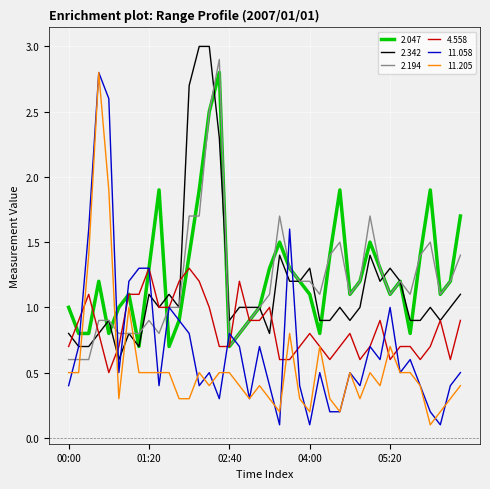

True or false: 2.047 and 11.205 cross at least once.

True